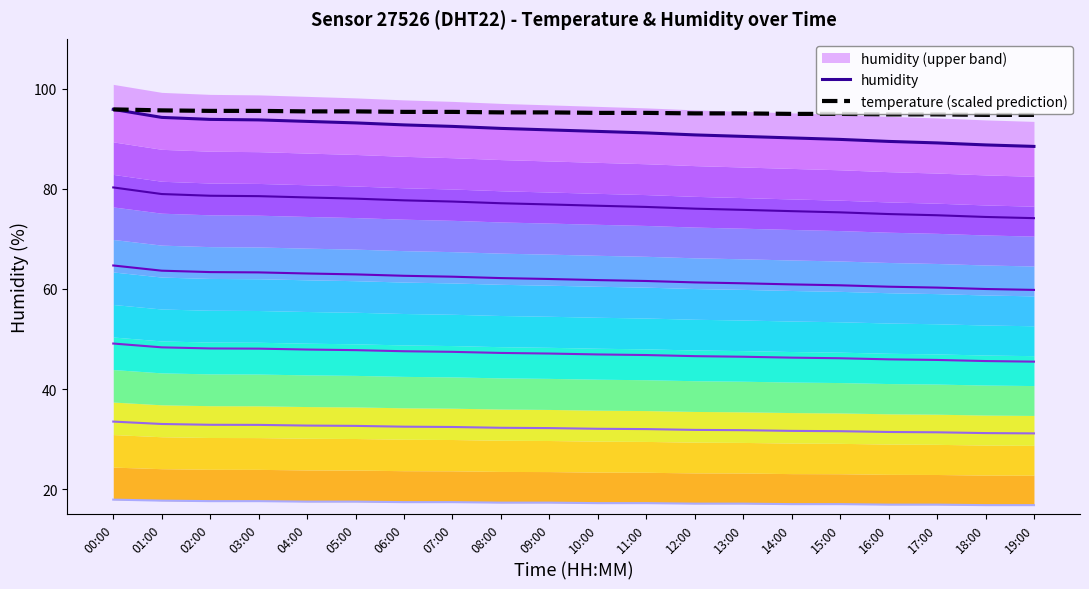

How many data points in temperature (scaled prediction) are above 95?

14